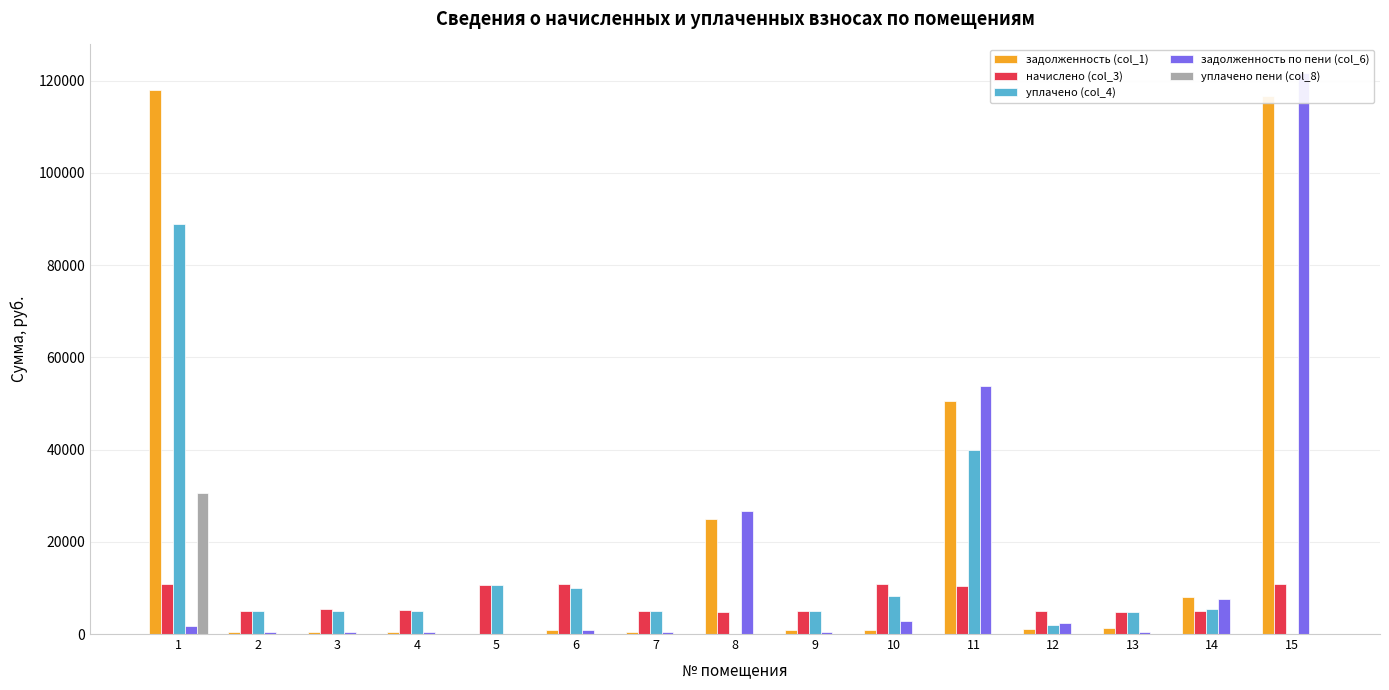

Count the number of categories in the chart.

15